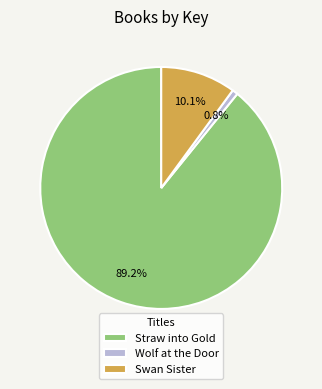

To the nearest percent, what is the combined percentage of Wolf at the Door and Straw into Gold?

90%